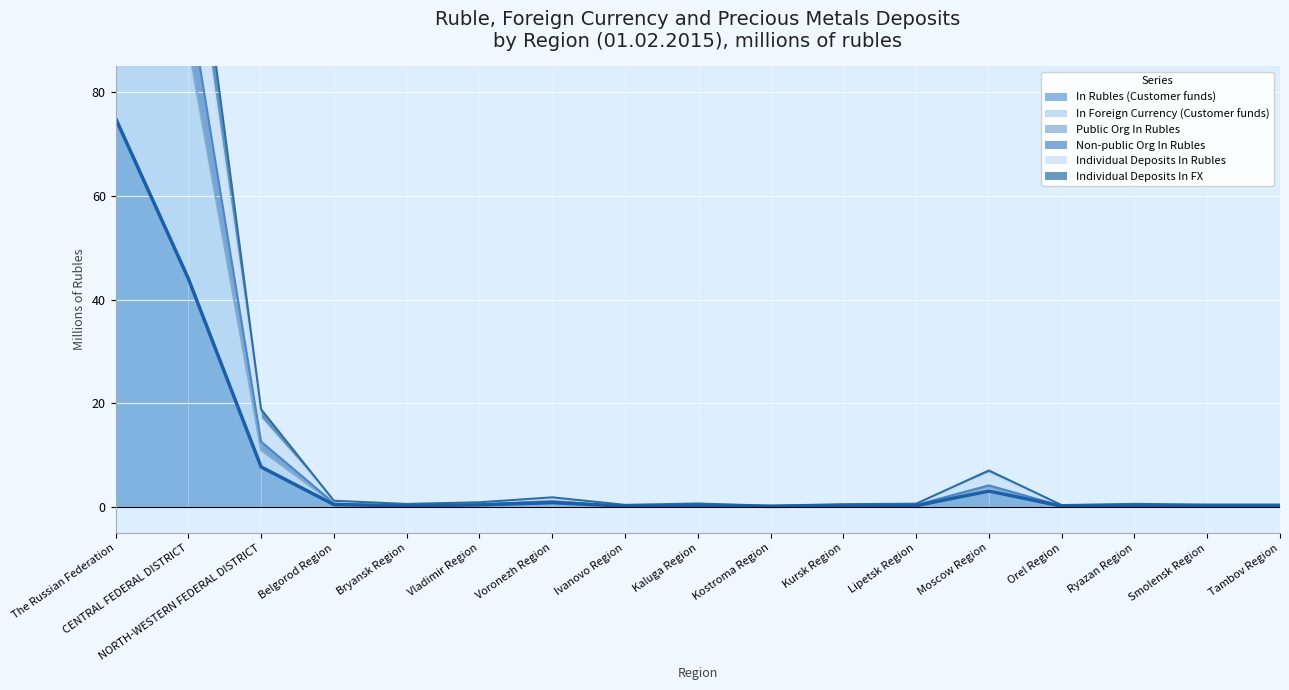

What is the difference between the In Foreign Currency (Customer funds) values at Smolensk Region and Moscow Region?

3.5